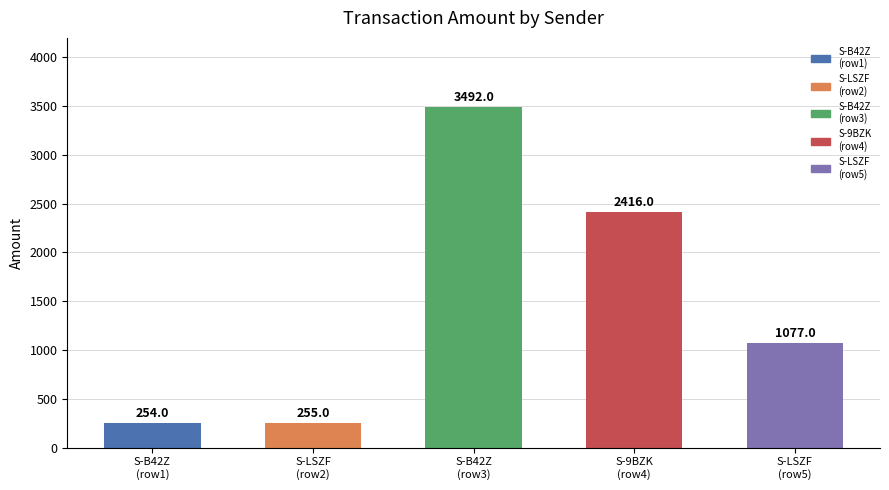

What value does the data have at S-9BZK
(row4), to the nearest 10?

2420